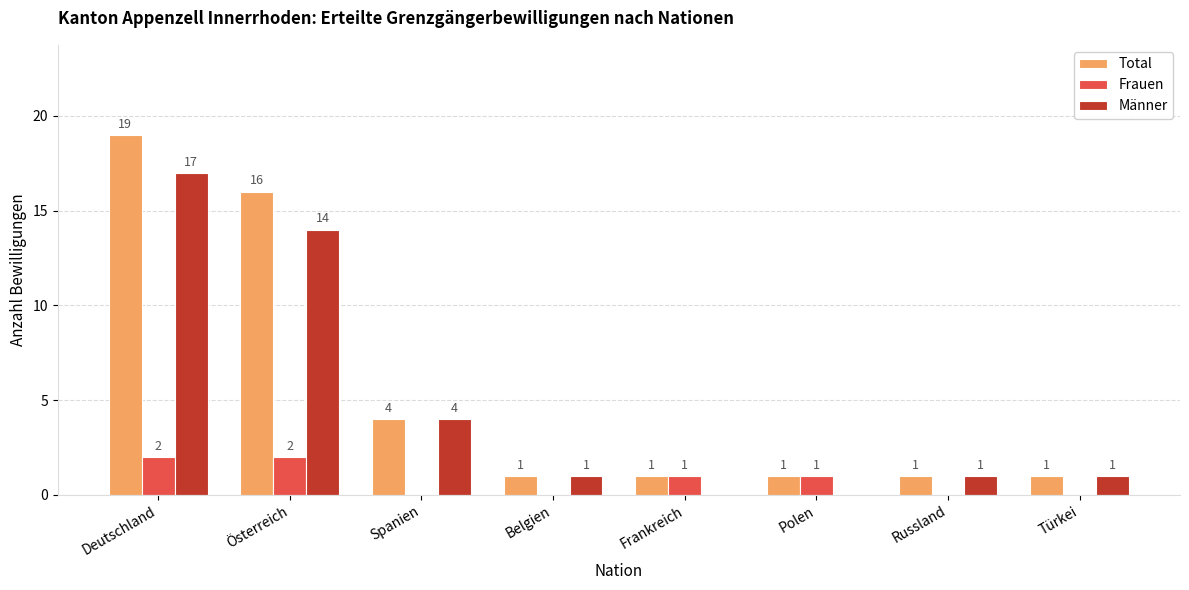

Count the number of data series in this chart.

3